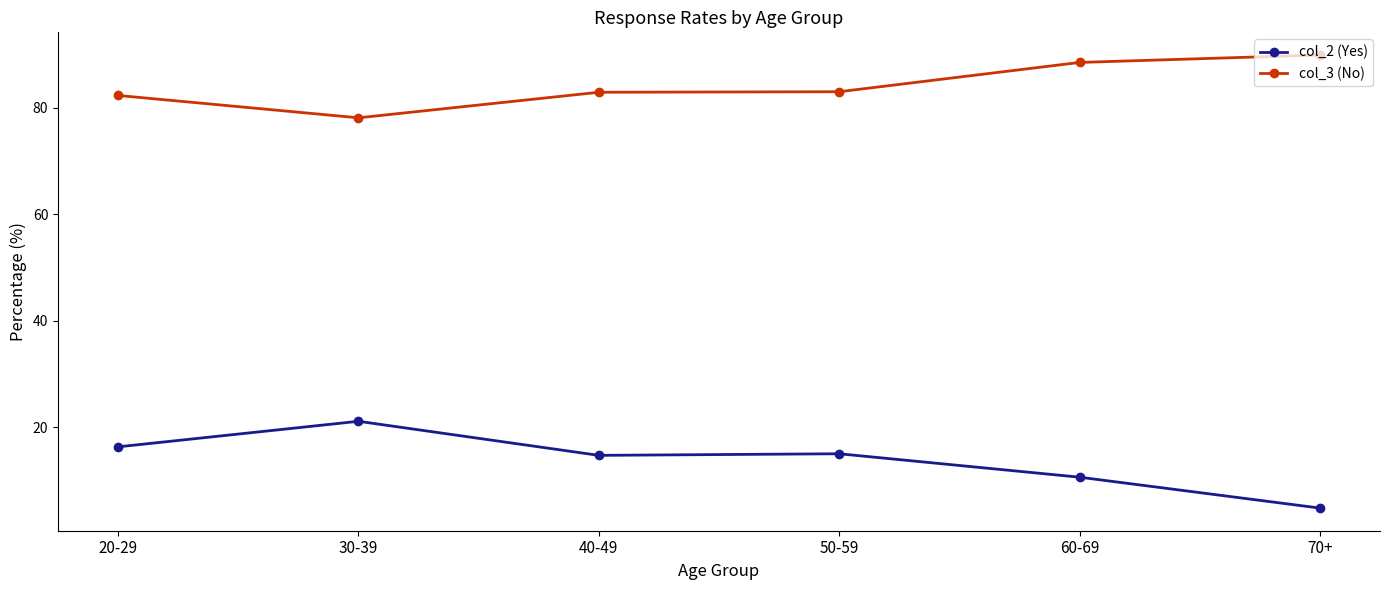

What is the spread (max minus min) of values at 40-49?

68.2